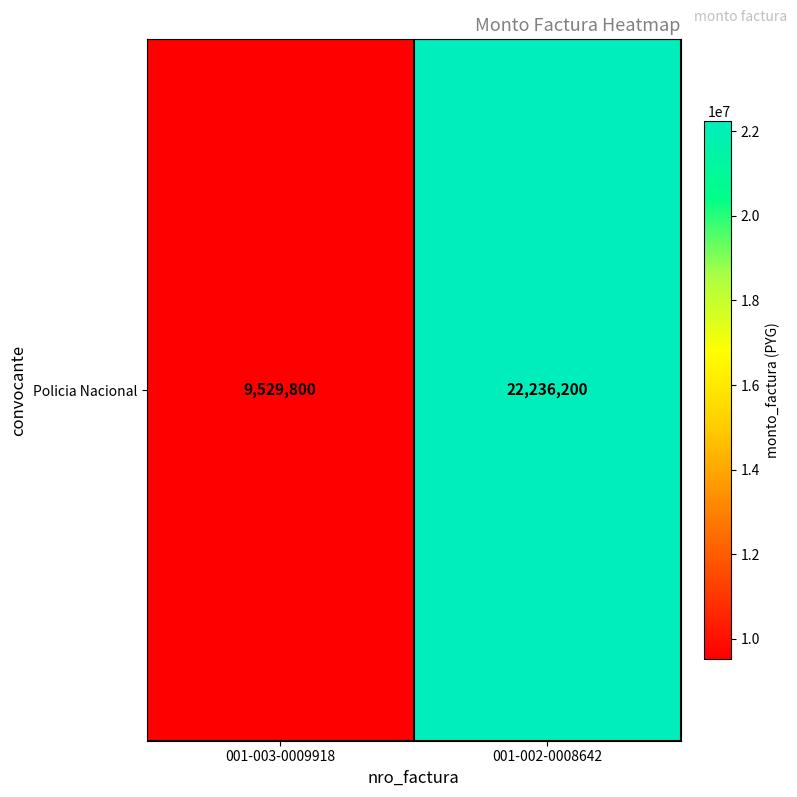

The chart shows a value of 6429558 at 001-003-0009918. True or false?

False